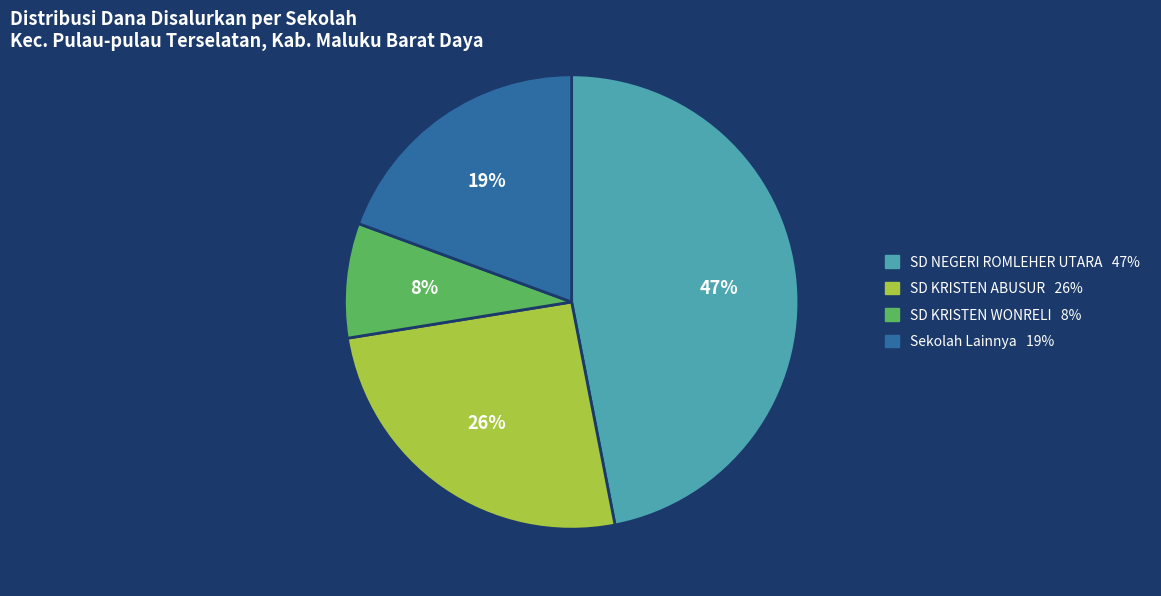

To the nearest percent, what is the difference between the largest and smallest slice percentages?

39%